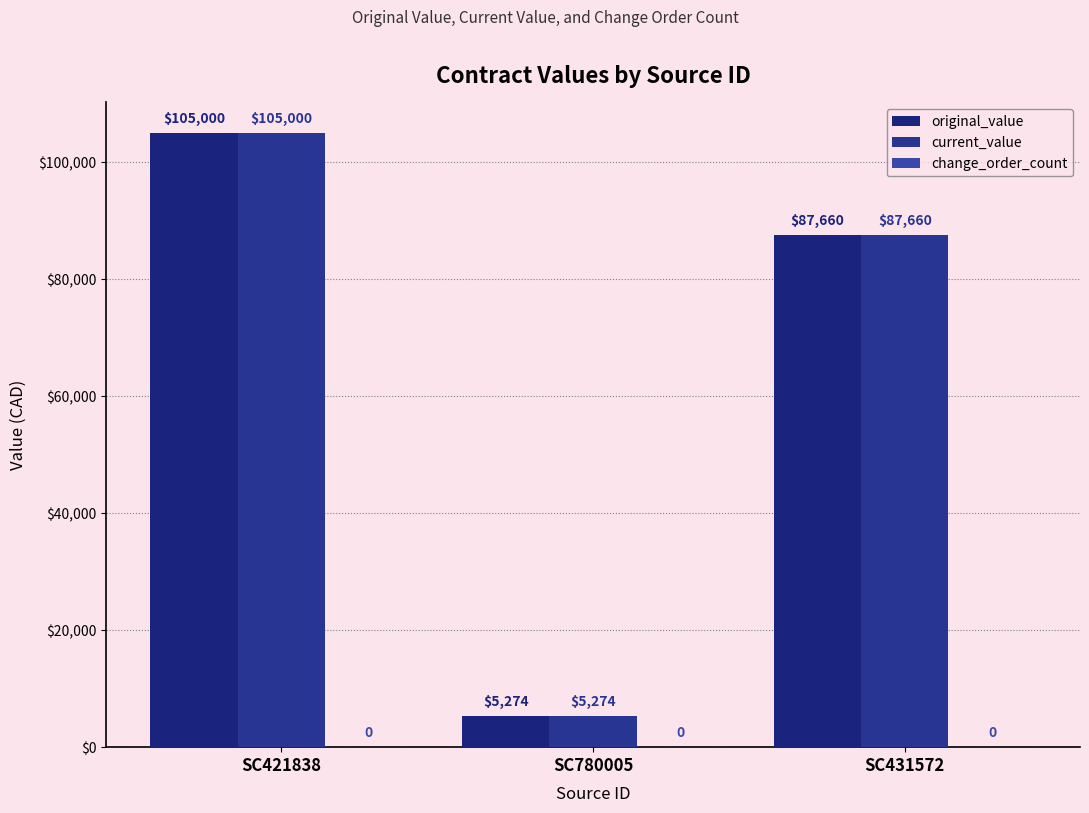

Are the bars grouped side by side (vs. stacked)?

Yes